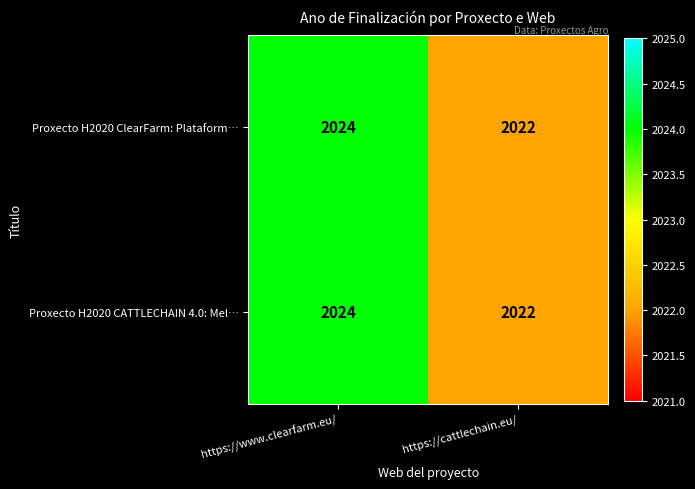

Reading left to right, transcribe all the data shown in this chart.

Proxecto H2020 ClearFarm: Plataform…: 2024	2022
Proxecto H2020 CATTLECHAIN 4.0: Mel…: 2024	2022